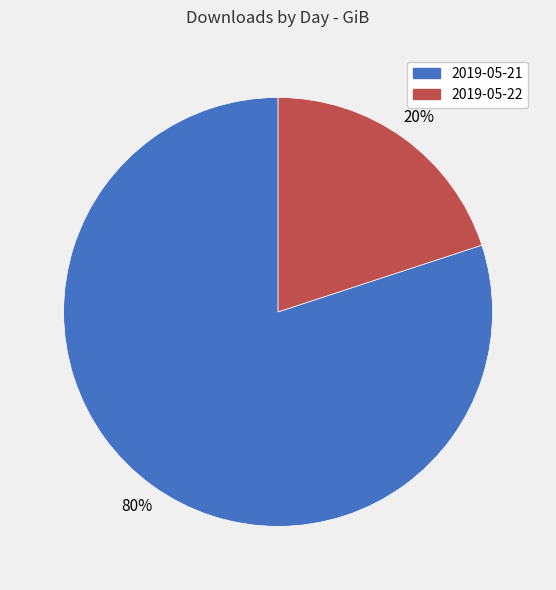

Is it true that 2019-05-21 is 80% of the pie?

True